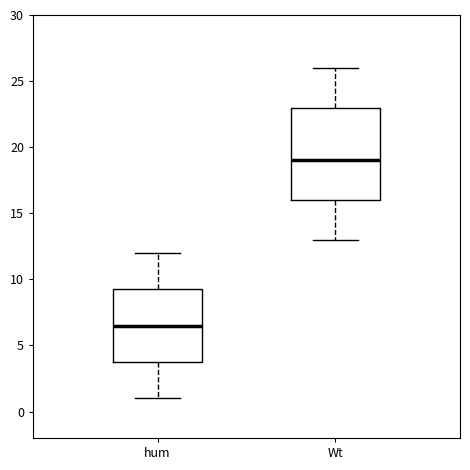

Reading left to right, read every box against the y-axis: the position of its median line, the range the box covers, and the ends of its whiskers. The values are not printed on the chart, so give them approximately, as read against the axis.

hum: median 6.5, box 4.0 to 9.5, whiskers 1.0 to 12.0
Wt: median 19.0, box 16.0 to 23.0, whiskers 13.0 to 26.0